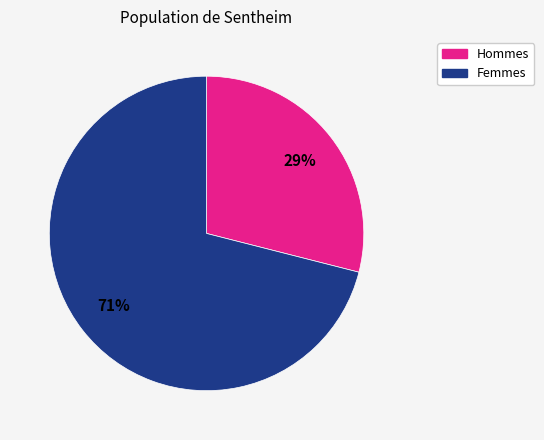

To the nearest percent, what is the average slice percentage?

50%